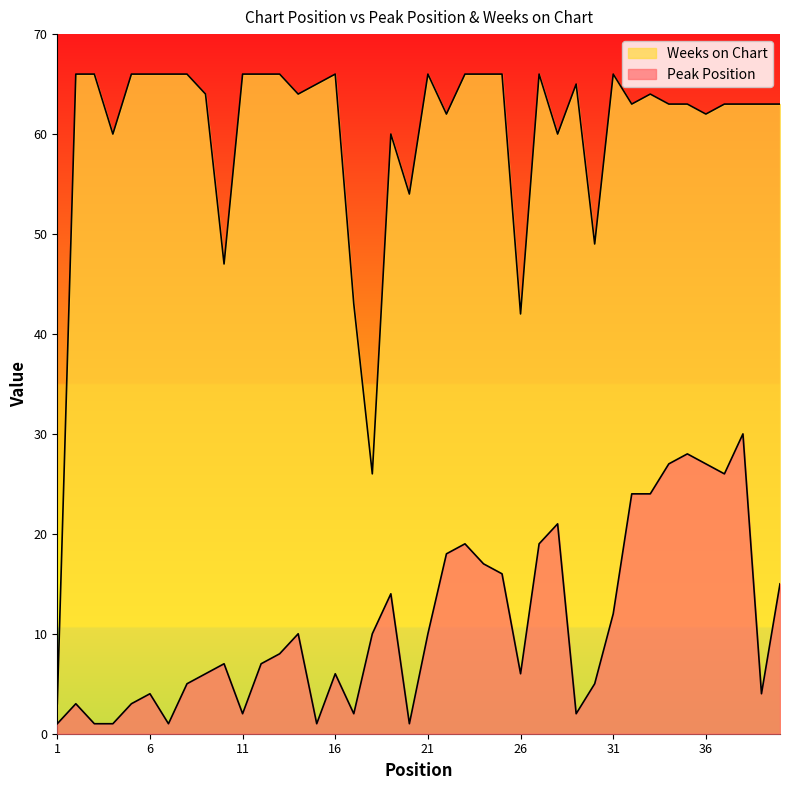

Where is the first local maximum for Weeks on Chart?

16